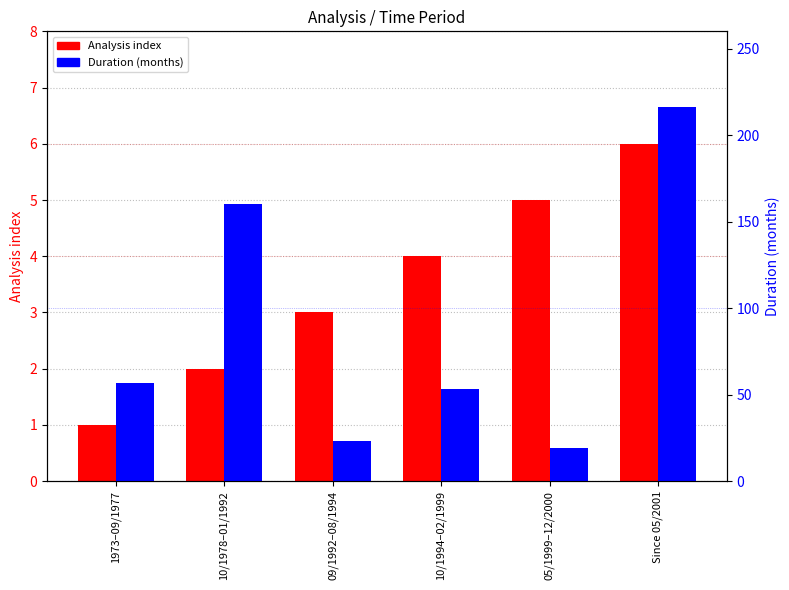

Reading left to right, extract all data points from this chart.

Analysis index: 1973–09/1977=1	10/1978–01/1992=2	09/1992–08/1994=3	10/1994–02/1999=4	05/1999–12/2000=5	Since 05/2001=6
Duration (months): 1973–09/1977=57	10/1978–01/1992=160	09/1992–08/1994=23	10/1994–02/1999=53	05/1999–12/2000=19	Since 05/2001=216